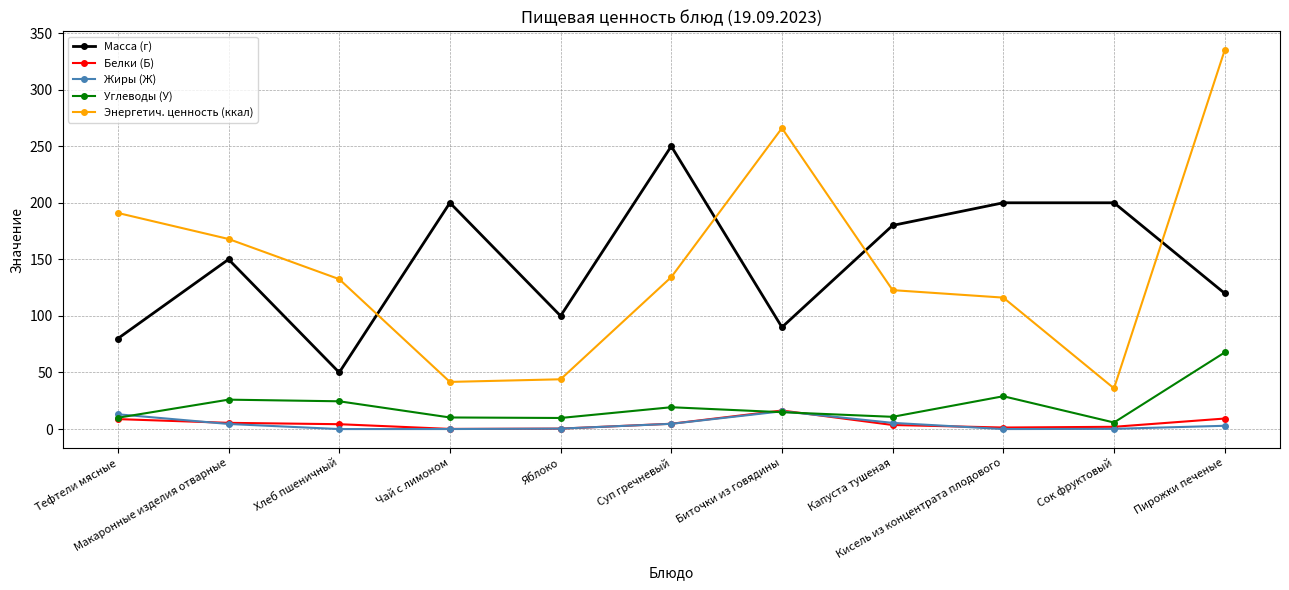

At which label does Масса (г) reach its peak?

Суп гречневый